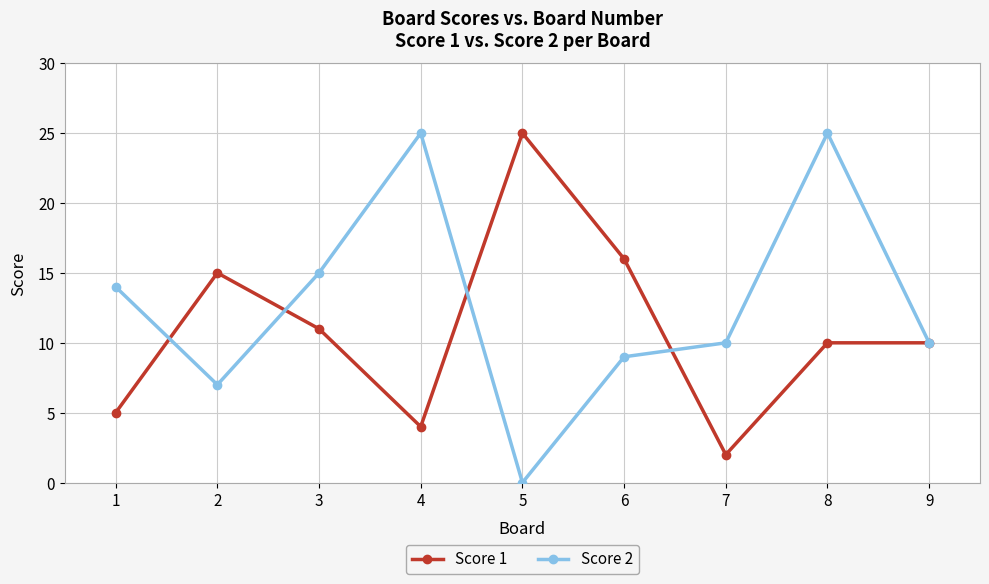

What is the difference between the maximum and minimum values in the Score 2 series?

25